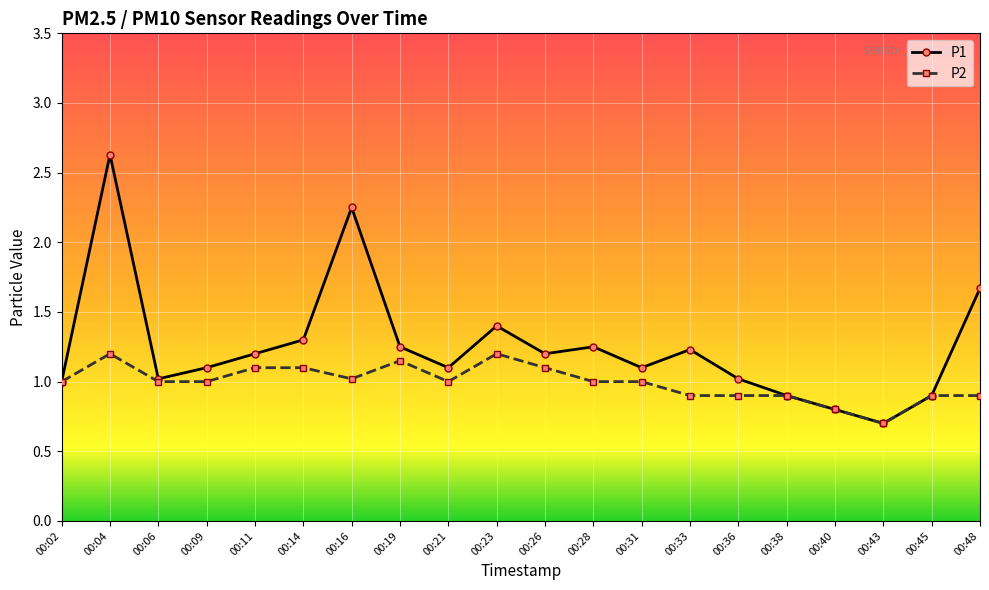

What are all the series names shown in the legend?

P1, P2